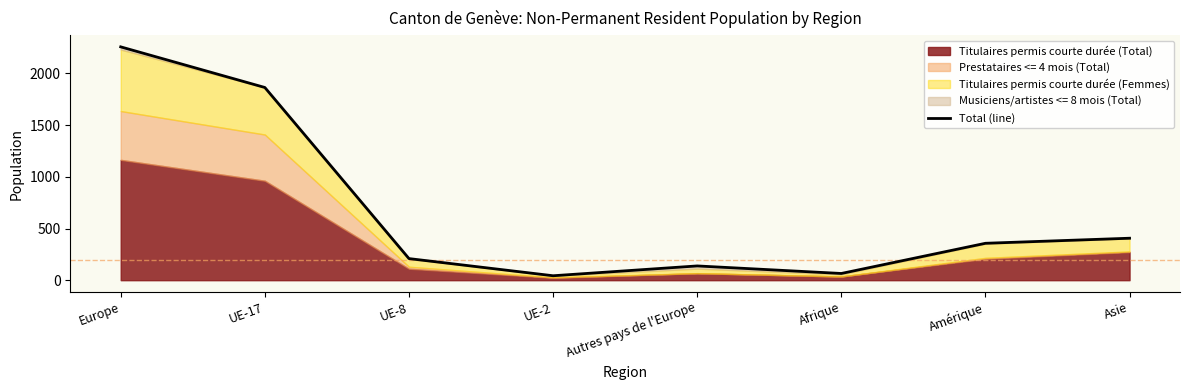

How many interior local peaks (higher than both neighbors) does the data have?

1